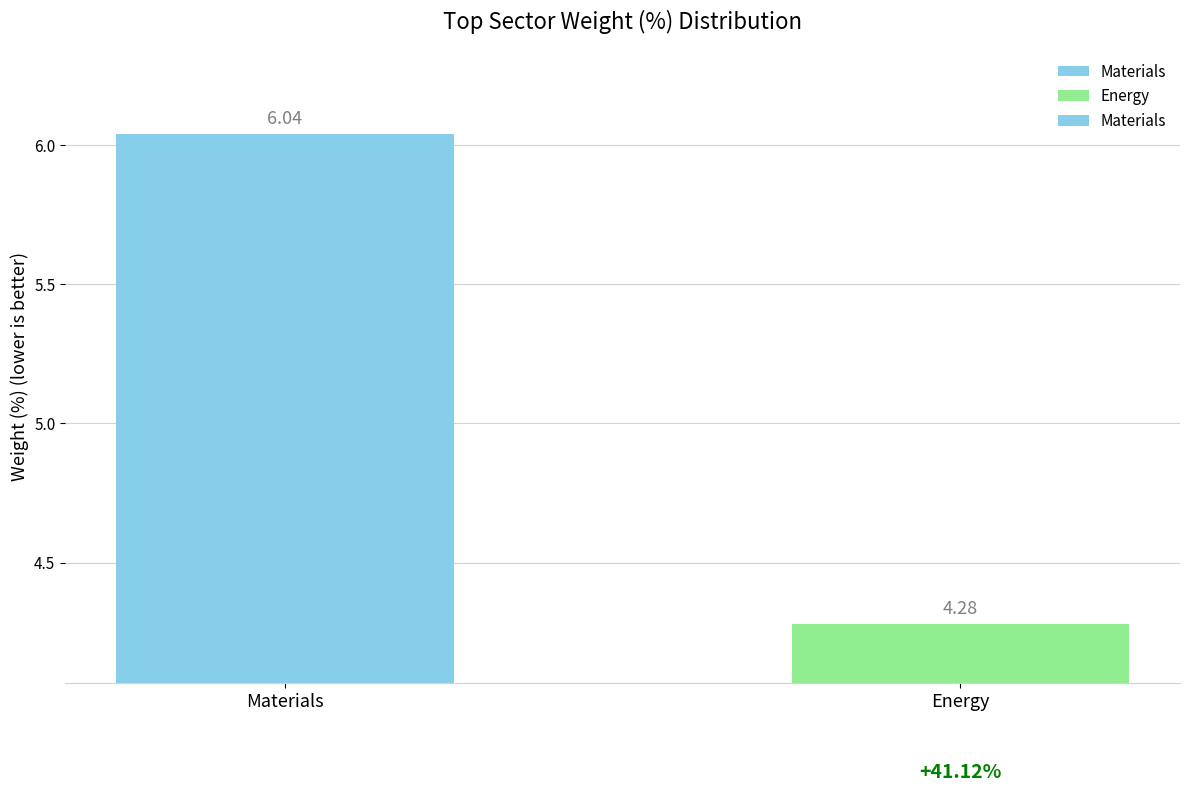

Does the chart contain any negative values?

No